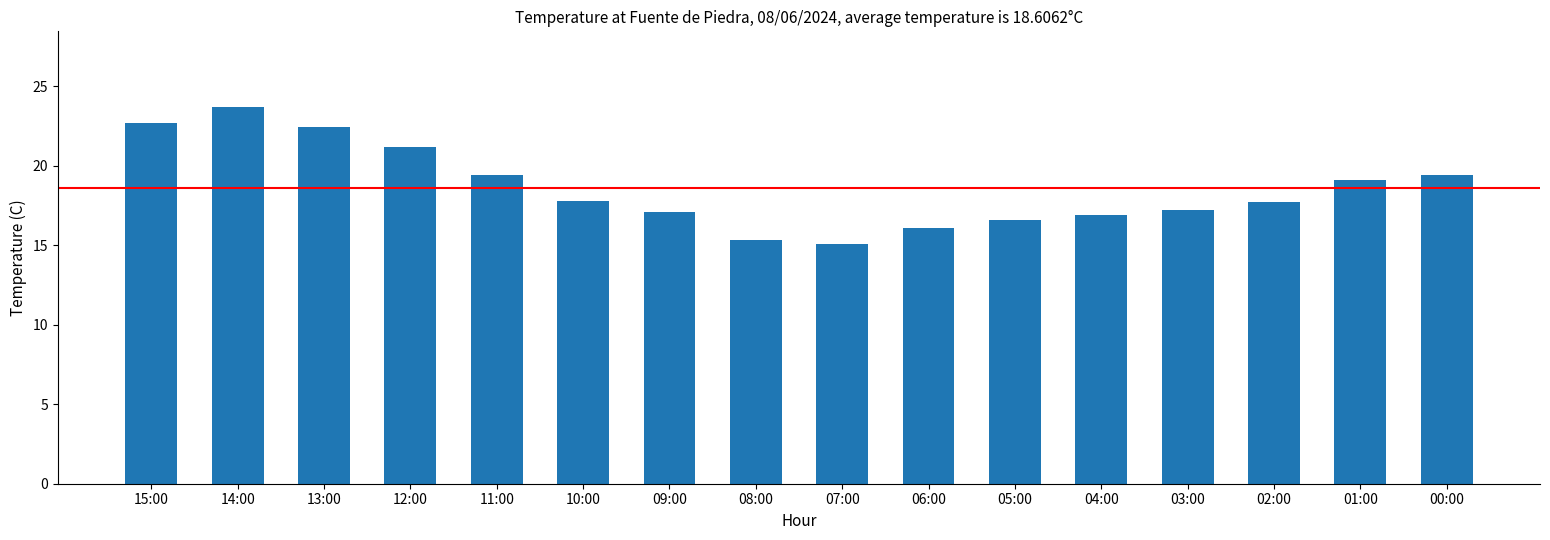

Between 05:00 and 01:00, which is larger?

01:00